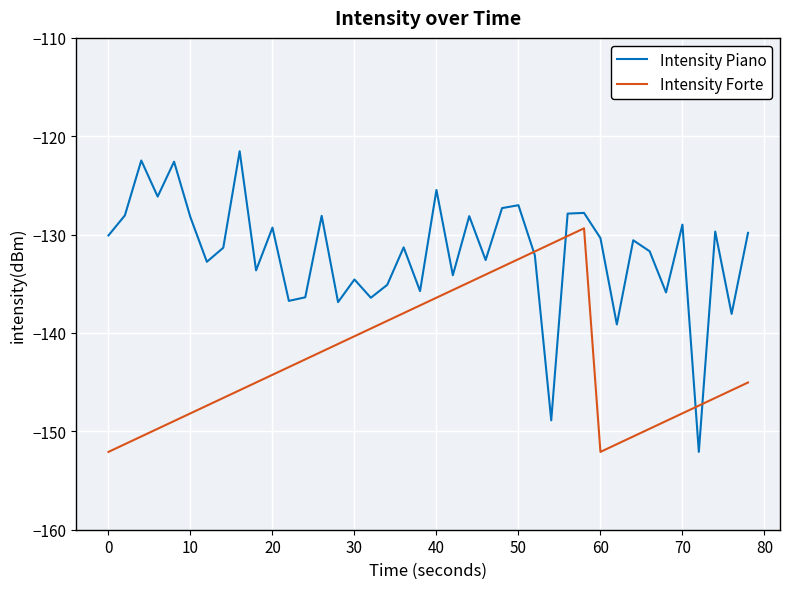

List the series in order of their overall mean, lowest first.

Intensity Forte, Intensity Piano